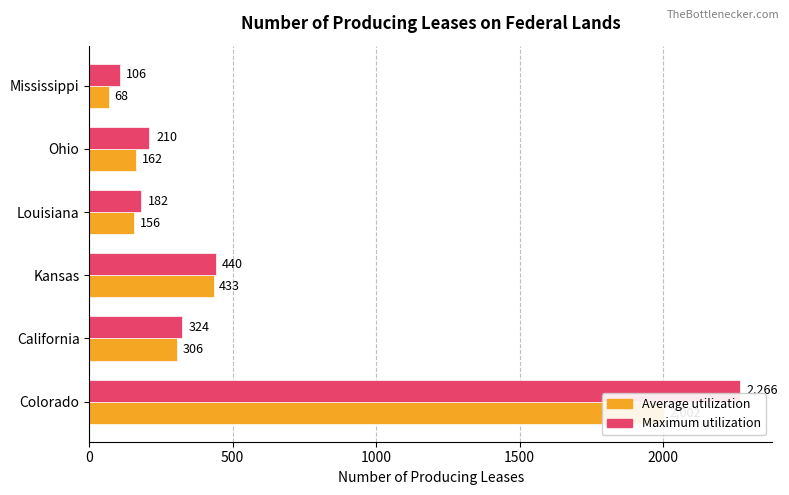

The Maximum utilization series shows 2266 at Colorado. True or false?

True